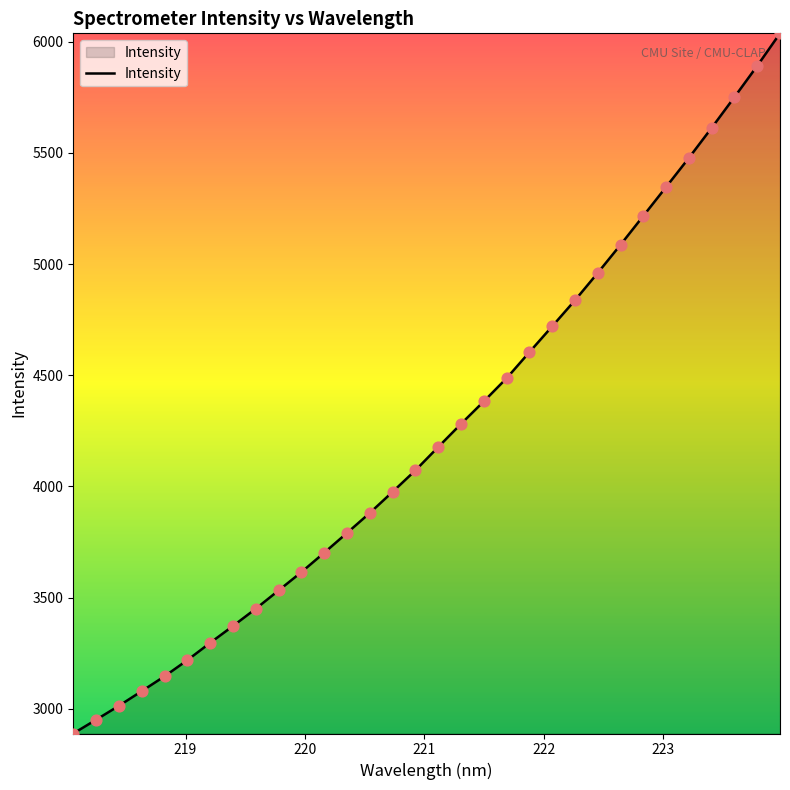

What is the difference between the maximum and minimum values?

3147.4